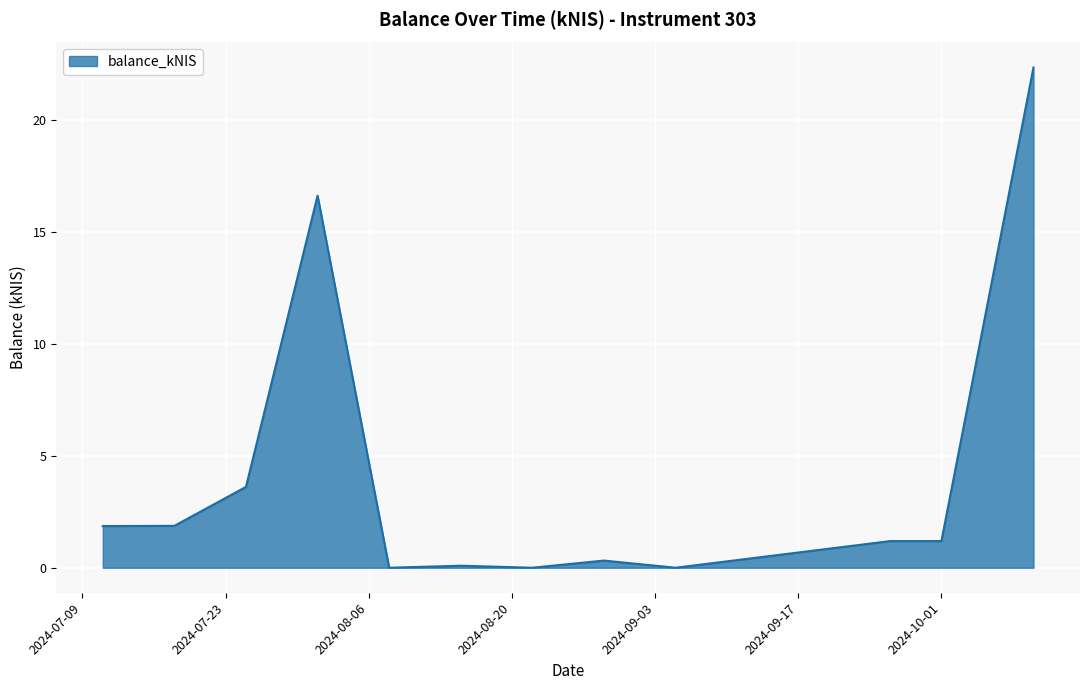

What is the greatest value displayed?

22.3